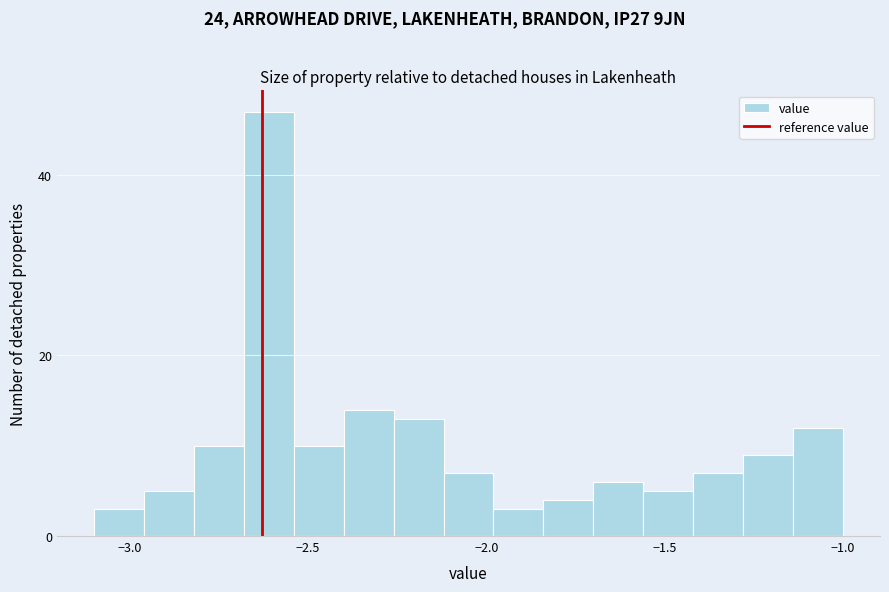

Read against the x-axis, roughly where is the centre of the tallest bar?

-2.60